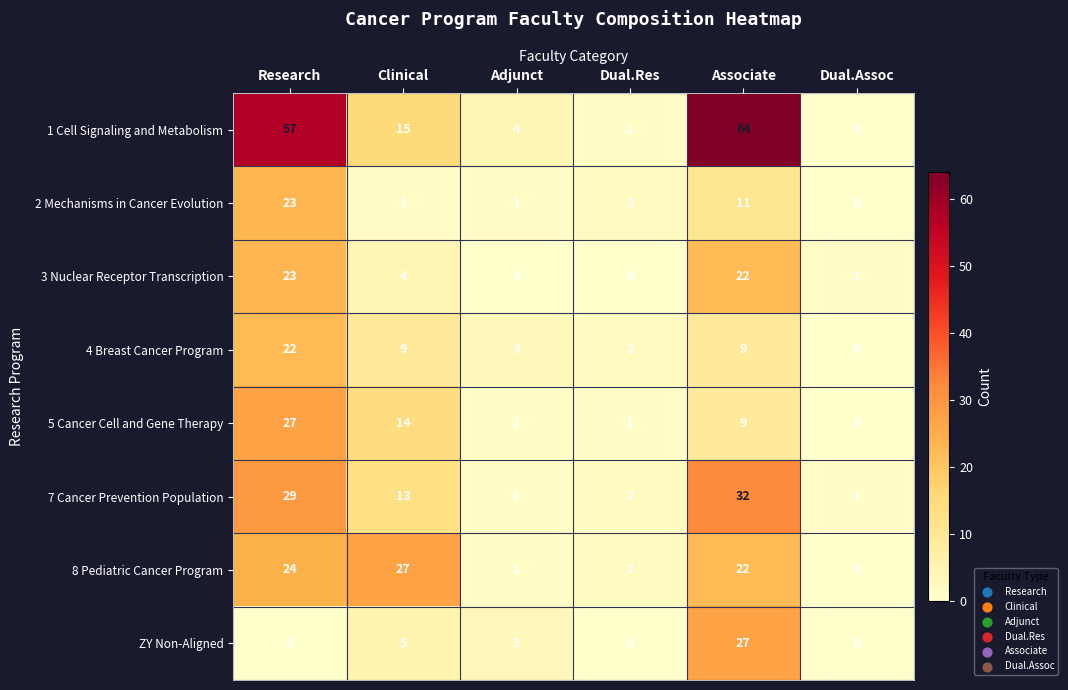

Between Clinical and Adjunct, which series saw the biggest shift?

8 Pediatric Cancer Program